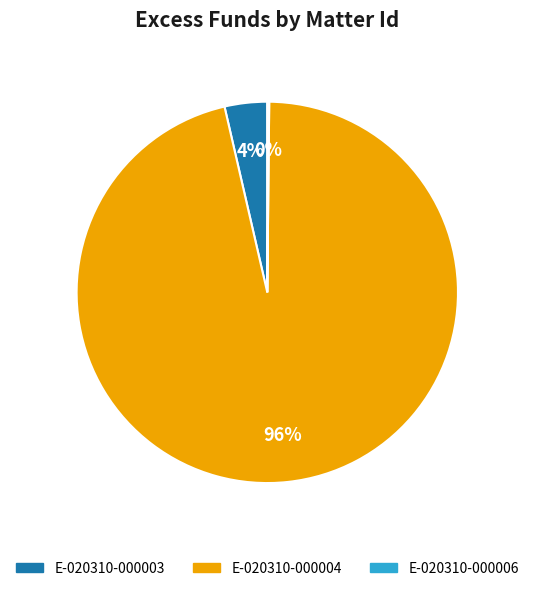

Does E-020310-000004 account for over 50% of the chart?

Yes